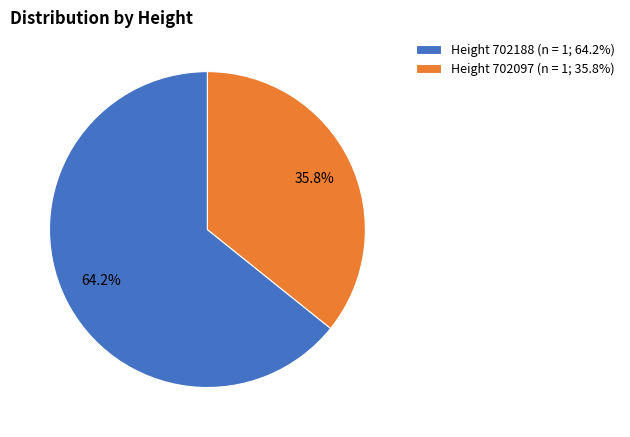

Which category has the biggest portion of the pie?

Height 702188 (n = 1; 64.2%)